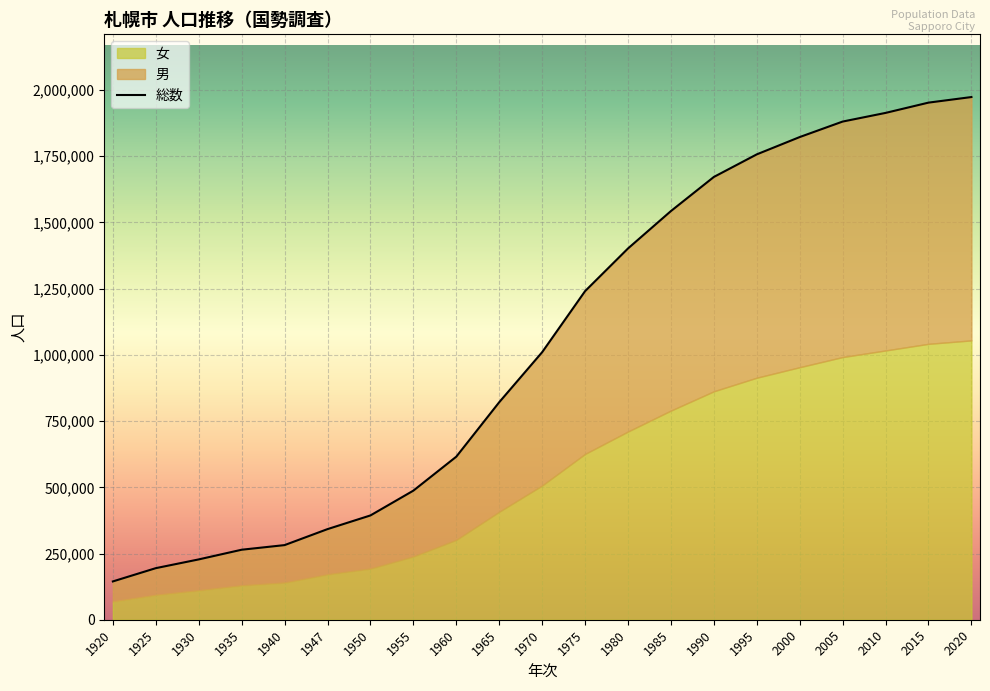

List the labels in order of value, smallest first.

1920, 1925, 1930, 1935, 1940, 1947, 1950, 1955, 1960, 1965, 1970, 1975, 1980, 1985, 1990, 1995, 2000, 2005, 2010, 2015, 2020